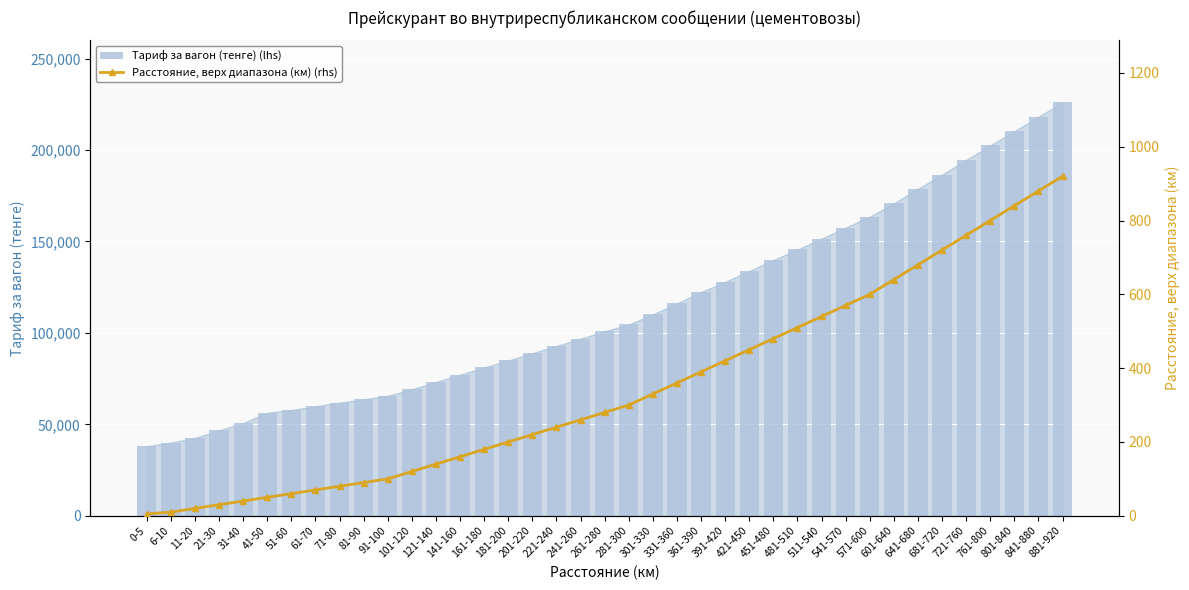

How many data points in Расстояние, верх диапазона (км) (rhs) are less than 280?

19